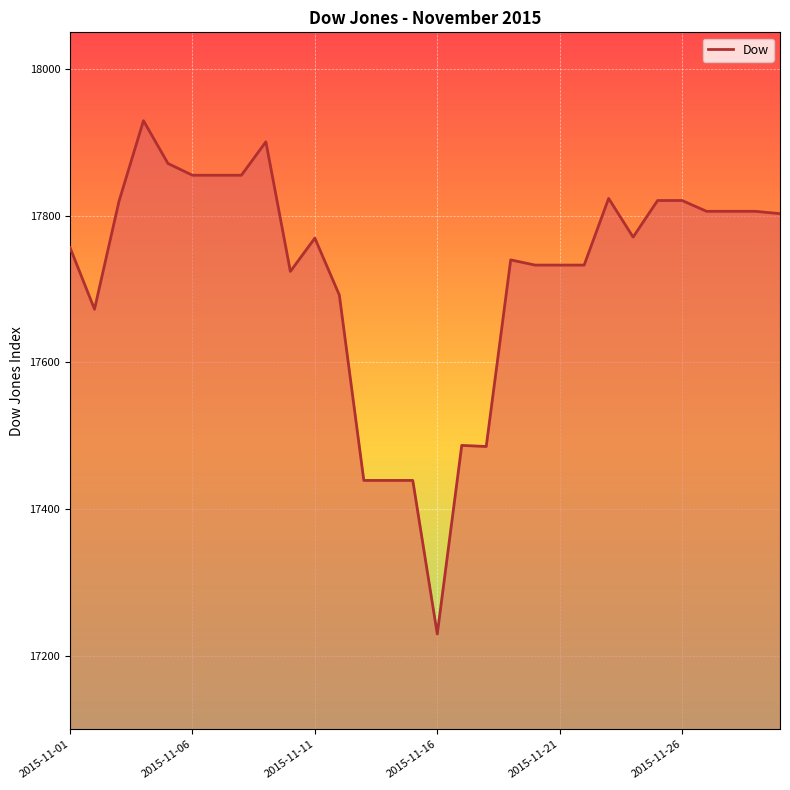

What is the maximum value shown in the chart?

17929.6